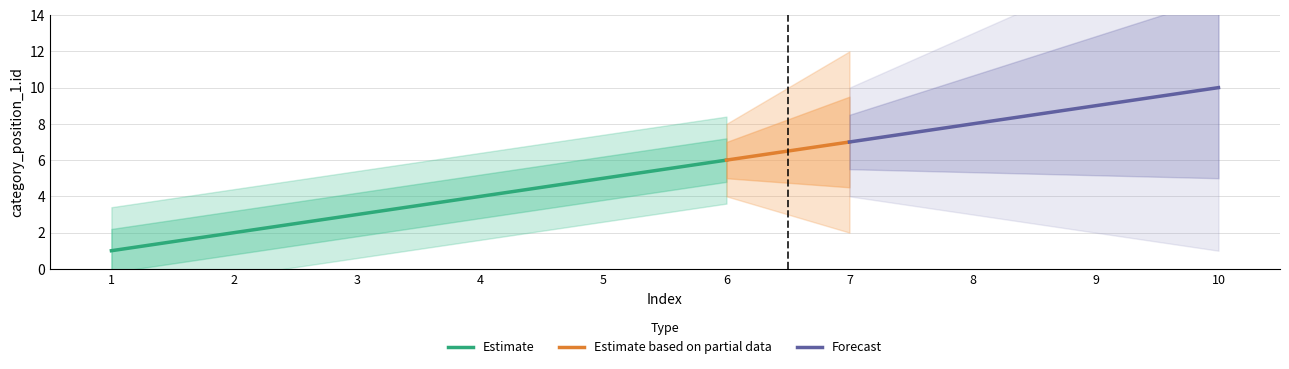

What is the sum of the values at 2 and 3?

5